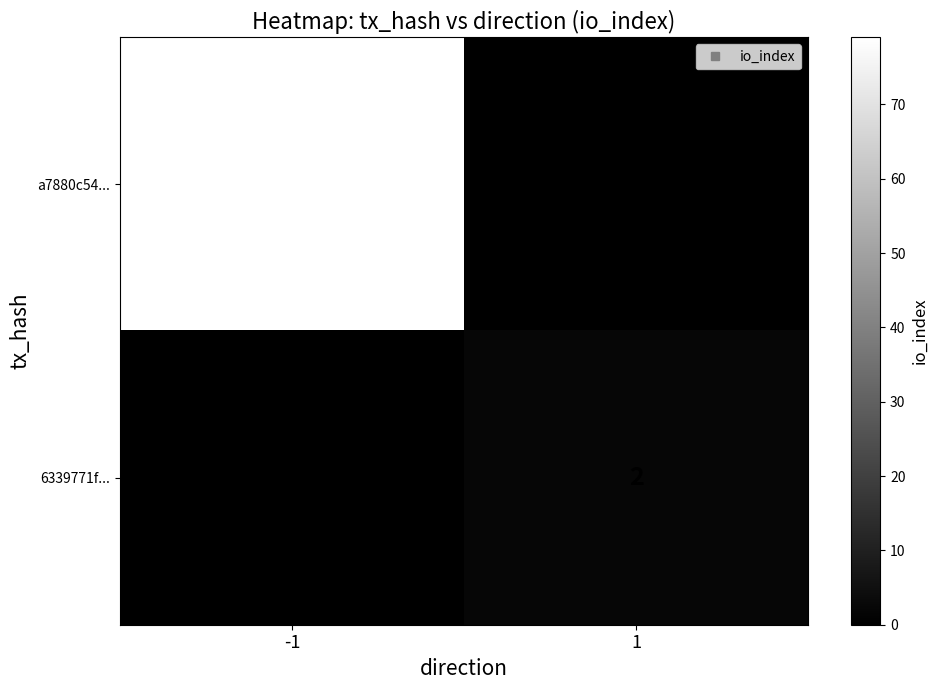

Which series has the widest spread of values?

a7880c54...